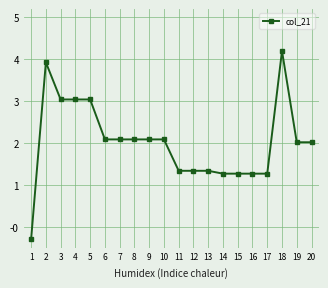

Approximately how many times larger is the value at 6 compared to 2?

0.5